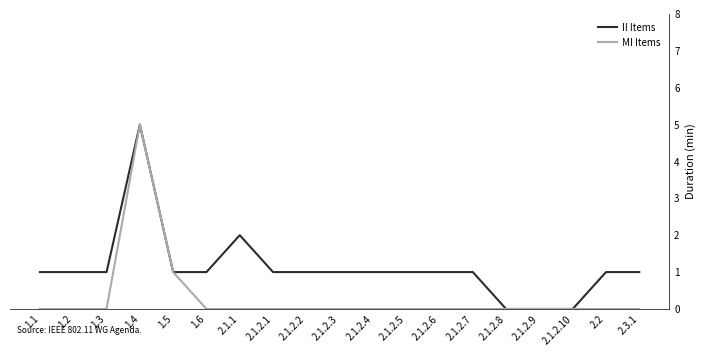

What position from the right is 2.1.2.5?

8